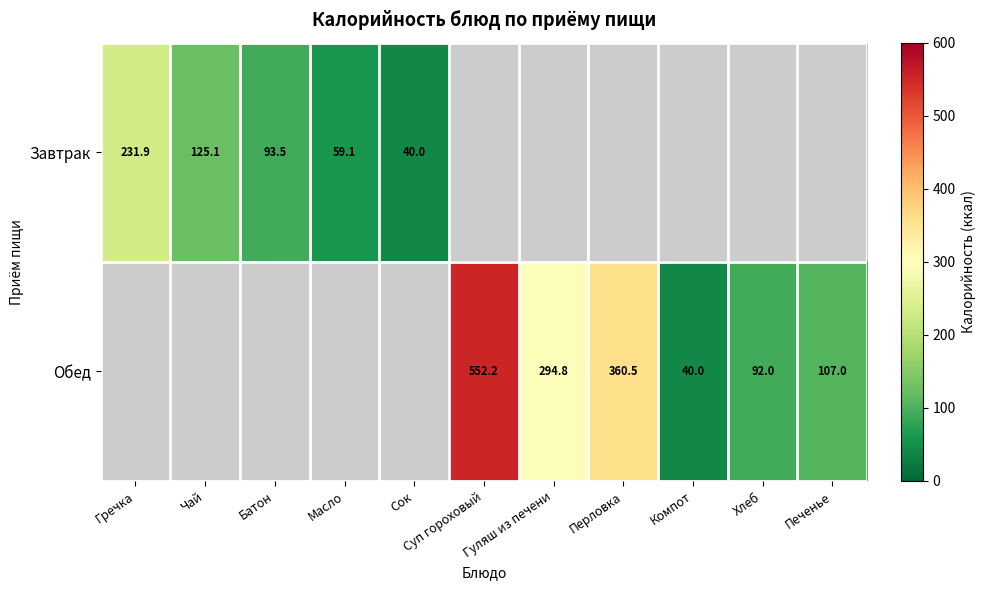

What is the difference between the second highest and minimum values in the Завтрак series?

85.1